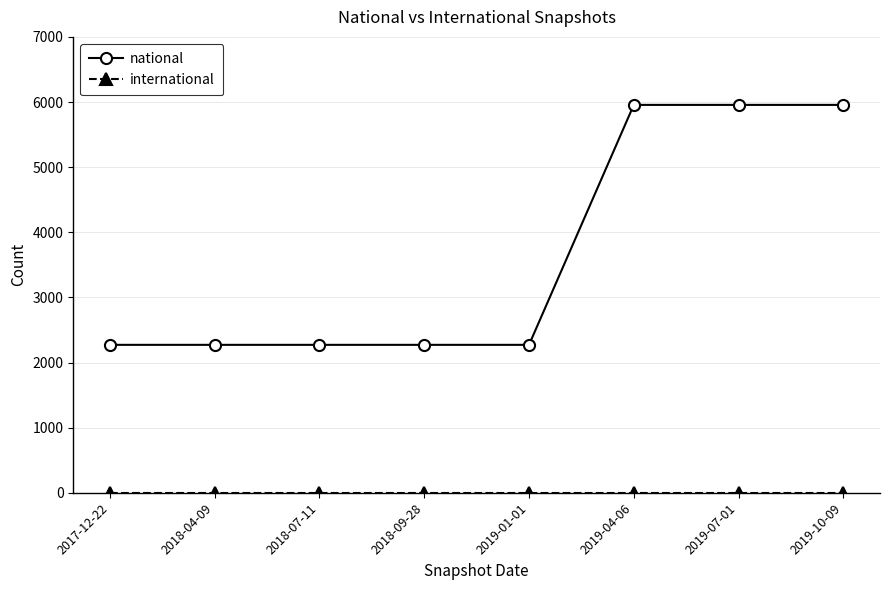

At how many categories does at least one series exceed 4742?

3